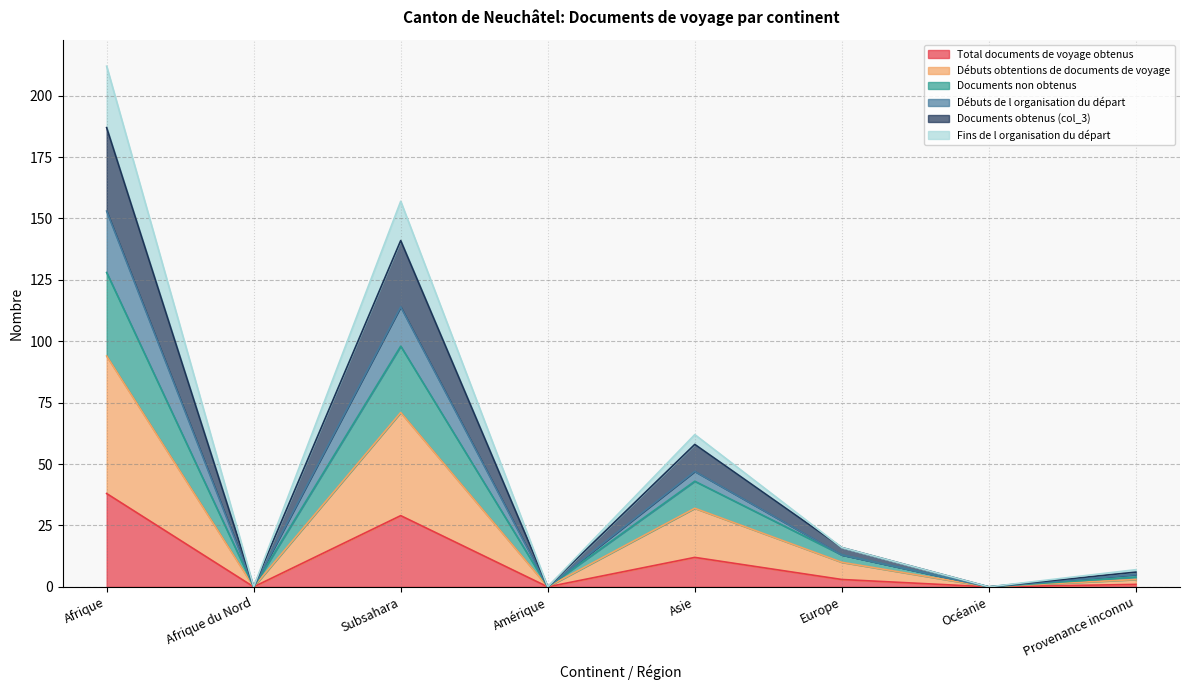

True or false: Fins de l organisation du départ and Débuts de l organisation du départ cross at least once.

False